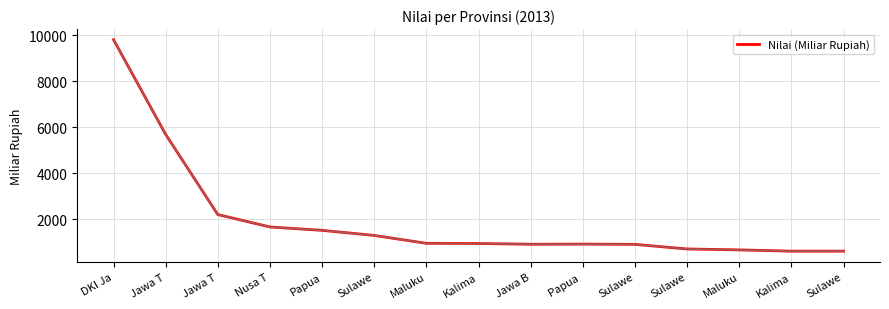

What is the ratio of the value at Maluku to the value at Nusa T?

0.4